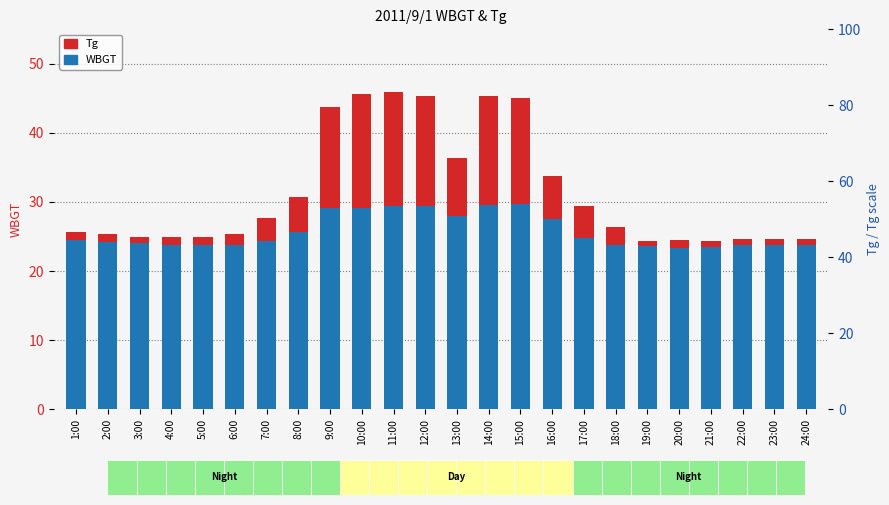

How many bars are there in total?

48